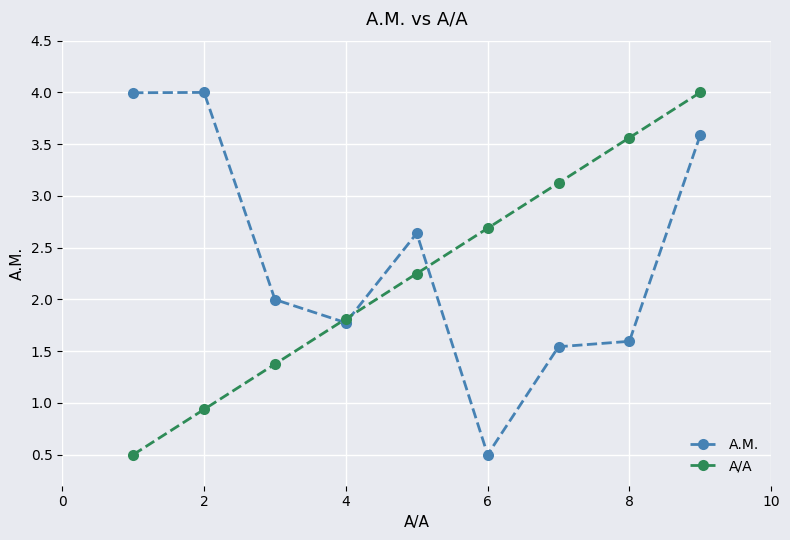

How many data points does each series have?

9